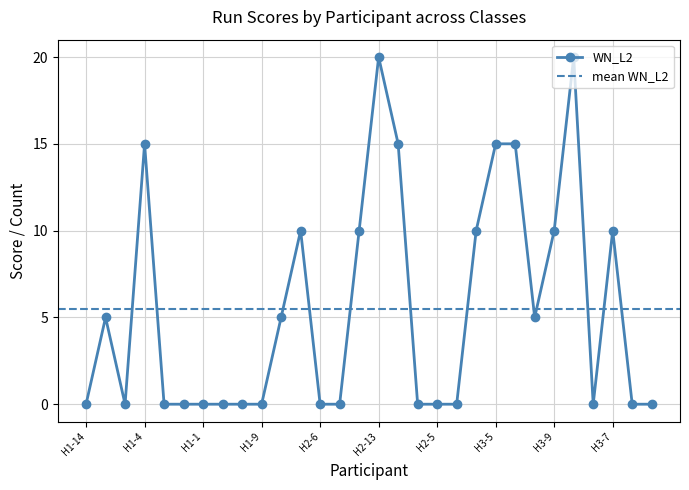

How many data points does each series have?

30